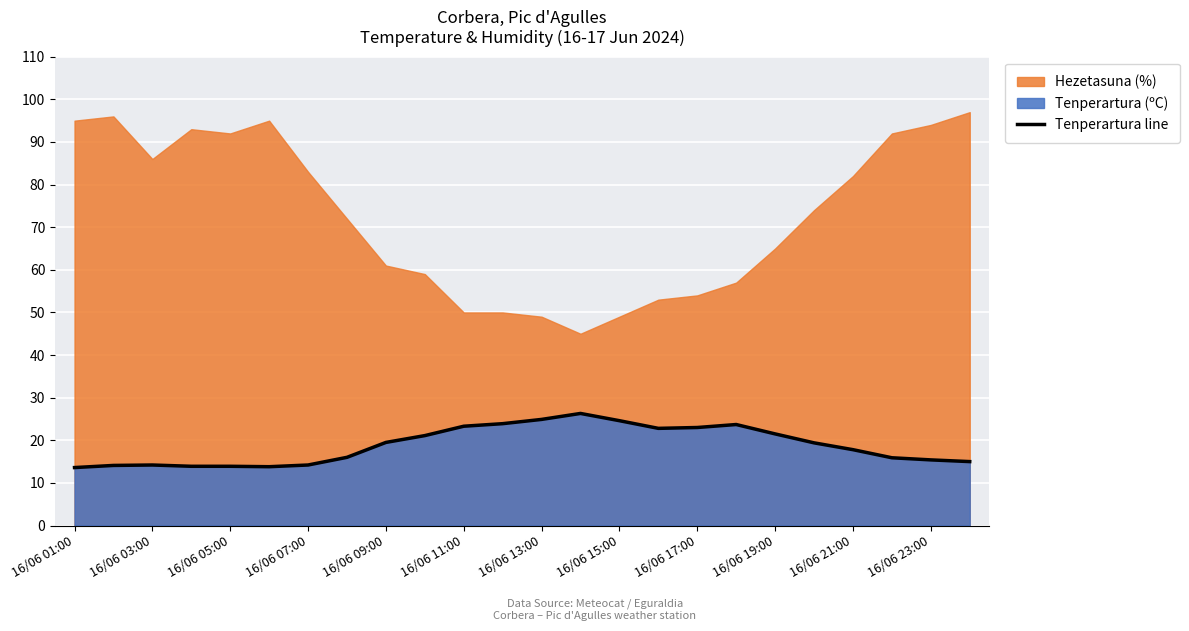

The value of Tenperartura line at 16/06 17:00 is 23.0. True or false?

True